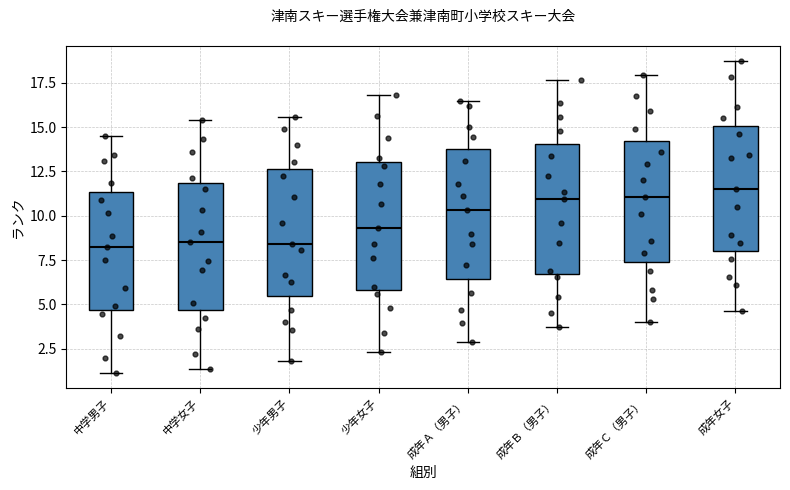

Reading left to right, transcribe this box plot: for each box, give where its median line is, the range the box spans, and where its two whiskers end, as read against the y-axis. The values are not printed on the chart, so give them approximately, as read against the axis.

中学男子: median 8.0, box 4.5 to 11.5, whiskers 1.0 to 14.5
中学女子: median 8.5, box 4.5 to 12.0, whiskers 1.5 to 15.5
少年男子: median 8.5, box 5.5 to 12.5, whiskers 2.0 to 15.5
少年女子: median 9.5, box 6.0 to 13.0, whiskers 2.5 to 17.0
成年Ａ（男子）: median 10.5, box 6.5 to 14.0, whiskers 3.0 to 16.5
成年Ｂ（男子）: median 11.0, box 6.5 to 14.0, whiskers 3.5 to 17.5
成年Ｃ（男子）: median 11.0, box 7.5 to 14.0, whiskers 4.0 to 18.0
成年女子: median 11.5, box 8.0 to 15.0, whiskers 4.5 to 18.5